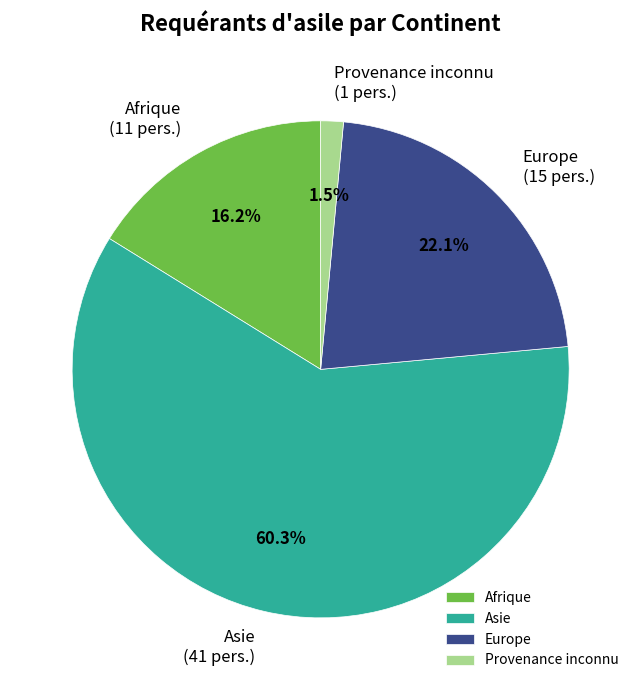

What is the smallest slice in the pie chart?

Provenance inconnu